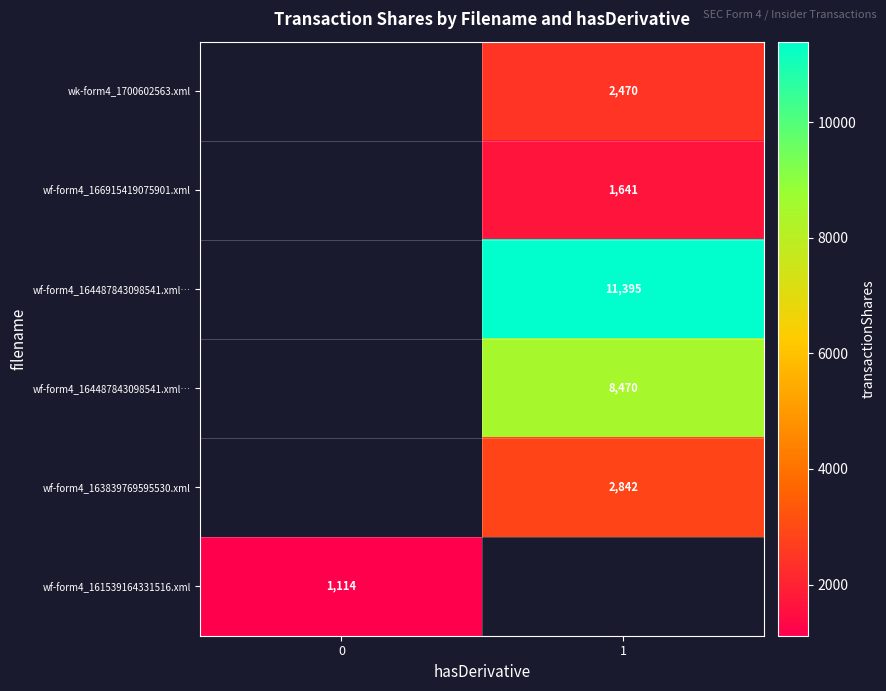

What is the total value across all series at 1?

26818